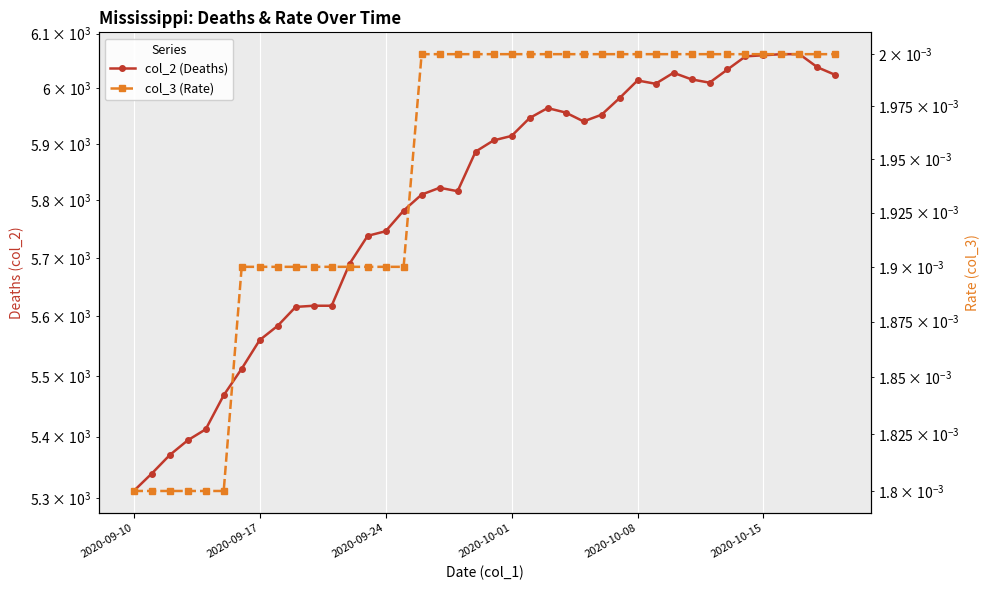

True or false: col_2 (Deaths) and col_3 (Rate) cross at least once.

False